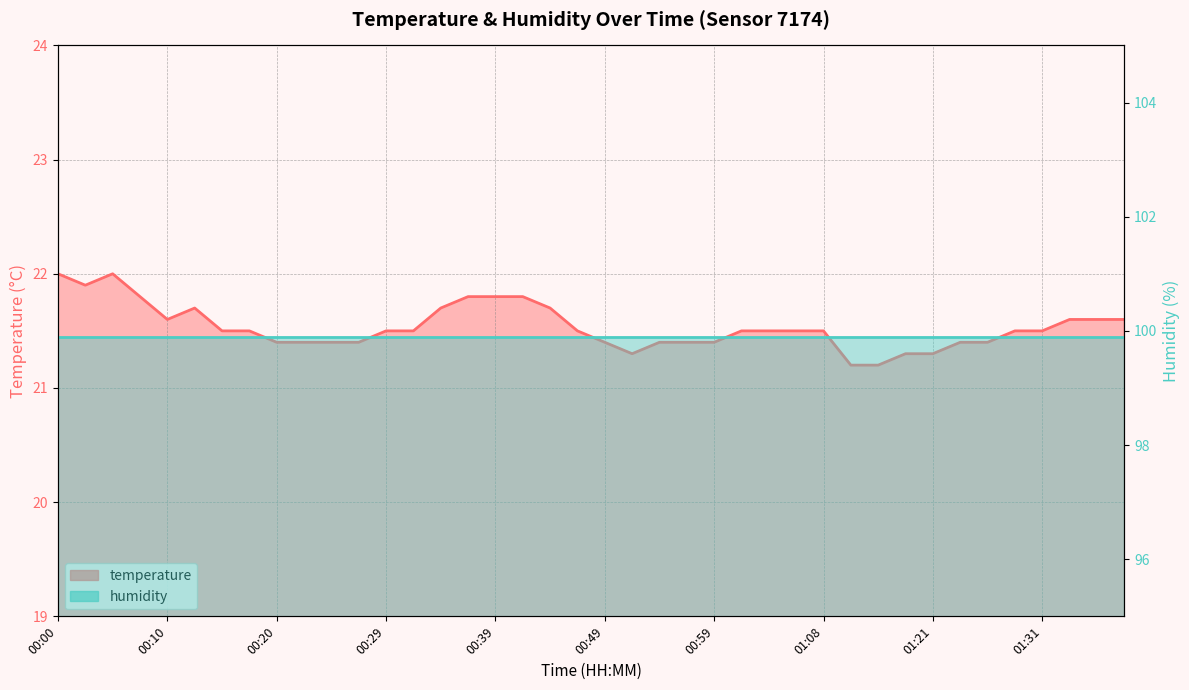

True or false: the data shows 21.5 at 01:08.

True